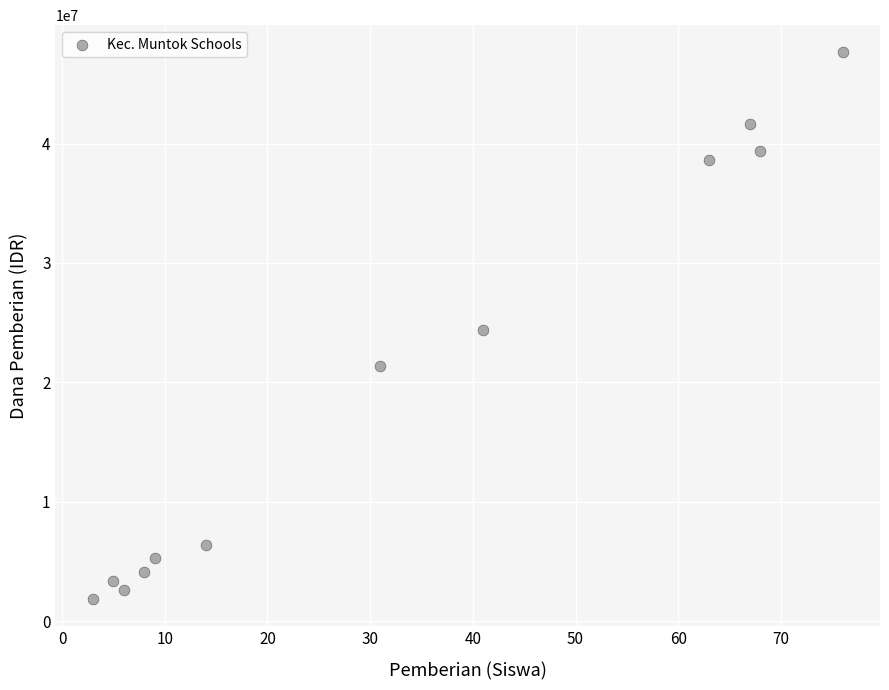

What is the average Y value?

19718750